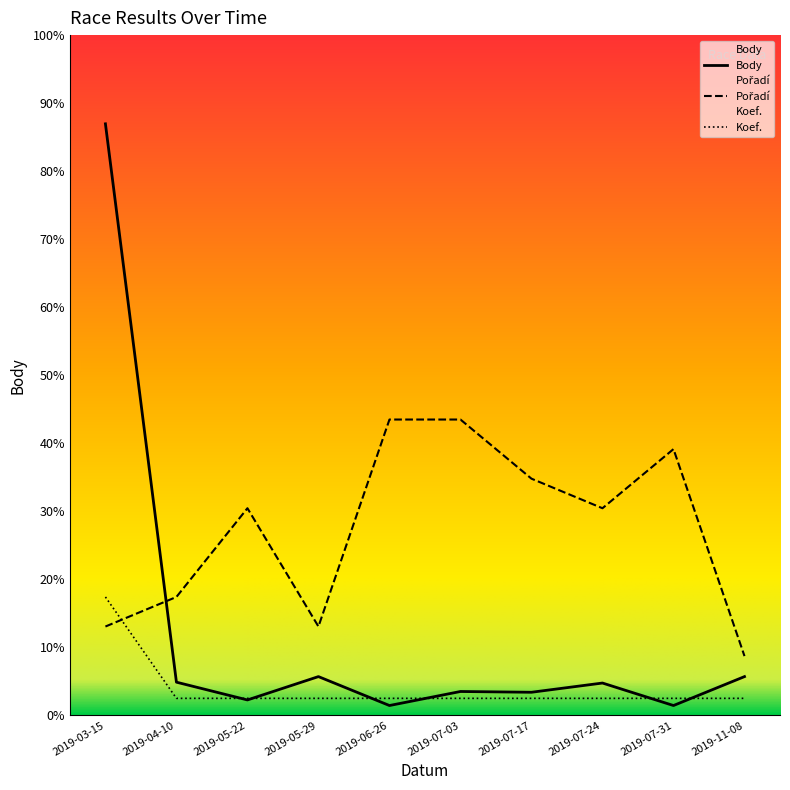

Reading left to right, extract all data points from this chart.

Body: 6154.0	344.0	159.0	402.0	101.0	247.0	239.0	335.0	101.0	402.0
Pořadí: 923.1	1230.8	2153.9	923.1	3077.0	3077.0	2461.6	2153.9	2769.3	615.4
Koef.: 1230.8	175.8	175.8	175.8	175.8	175.8	175.8	175.8	175.8	175.8